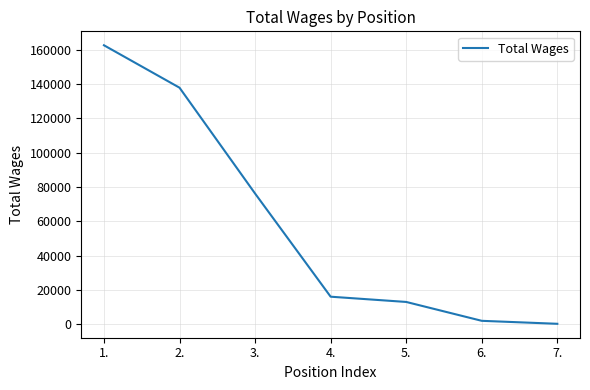

True or false: the data has more than 2 interior local peaks.

False